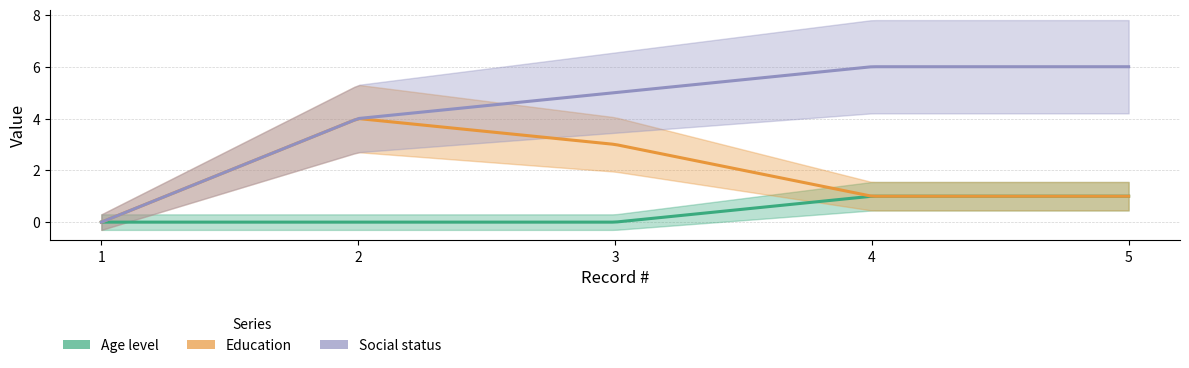

Which series has the largest total across all categories?

Social status